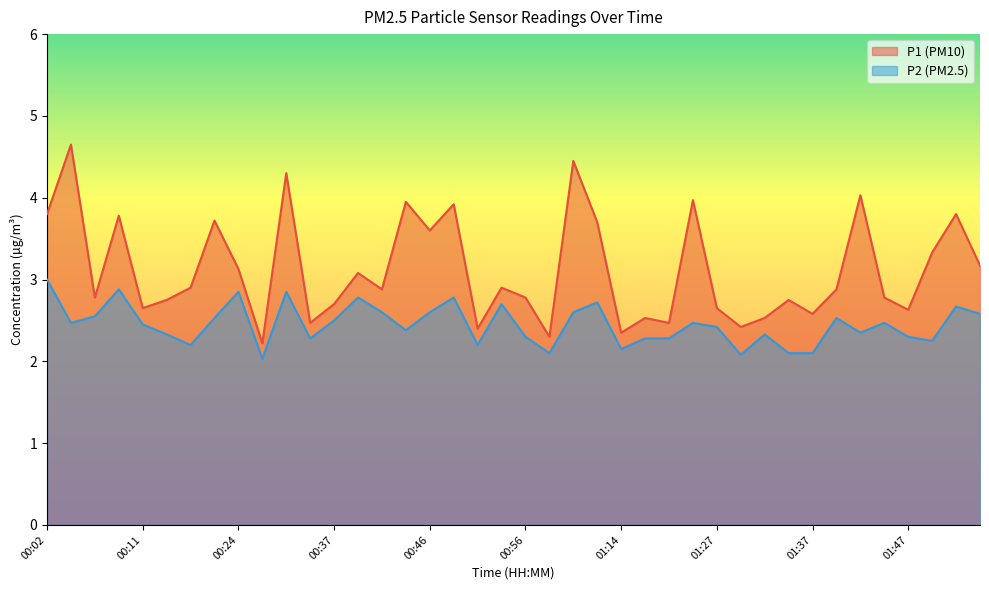

Reading right to left, transcribe all the data shown in this chart.

P1: 01:54=3.2	01:52=3.8	01:50=3.3	01:47=2.6	01:45=2.8	01:42=4.0	01:40=2.9	01:37=2.6	01:35=2.8	01:32=2.5	01:30=2.4	01:27=2.6	01:22=4.0	01:19=2.5	01:17=2.5	01:14=2.4	01:04=3.7	01:01=4.5	00:59=2.3	00:56=2.8	00:54=2.9	00:51=2.4	00:49=3.9	00:46=3.6	00:44=4.0	00:42=2.9	00:39=3.1	00:37=2.7	00:34=2.5	00:29=4.3	00:27=2.2	00:24=3.1	00:22=3.7	00:20=2.9	00:17=2.8	00:11=2.6	00:09=3.8	00:06=2.8	00:04=4.7	00:02=3.8
P2: 01:54=2.6	01:52=2.7	01:50=2.2	01:47=2.3	01:45=2.5	01:42=2.4	01:40=2.5	01:37=2.1	01:35=2.1	01:32=2.3	01:30=2.1	01:27=2.4	01:22=2.5	01:19=2.3	01:17=2.3	01:14=2.1	01:04=2.7	01:01=2.6	00:59=2.1	00:56=2.3	00:54=2.7	00:51=2.2	00:49=2.8	00:46=2.6	00:44=2.4	00:42=2.6	00:39=2.8	00:37=2.5	00:34=2.3	00:29=2.9	00:27=2.0	00:24=2.9	00:22=2.5	00:20=2.2	00:17=2.3	00:11=2.5	00:09=2.9	00:06=2.5	00:04=2.5	00:02=3.0